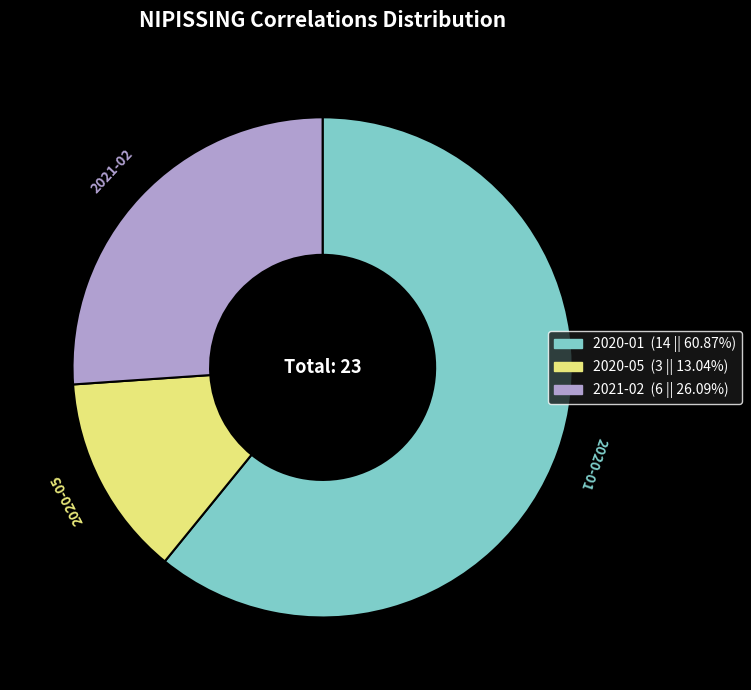

Do 2021-02 and 2020-01 together represent more than half of the pie?

Yes